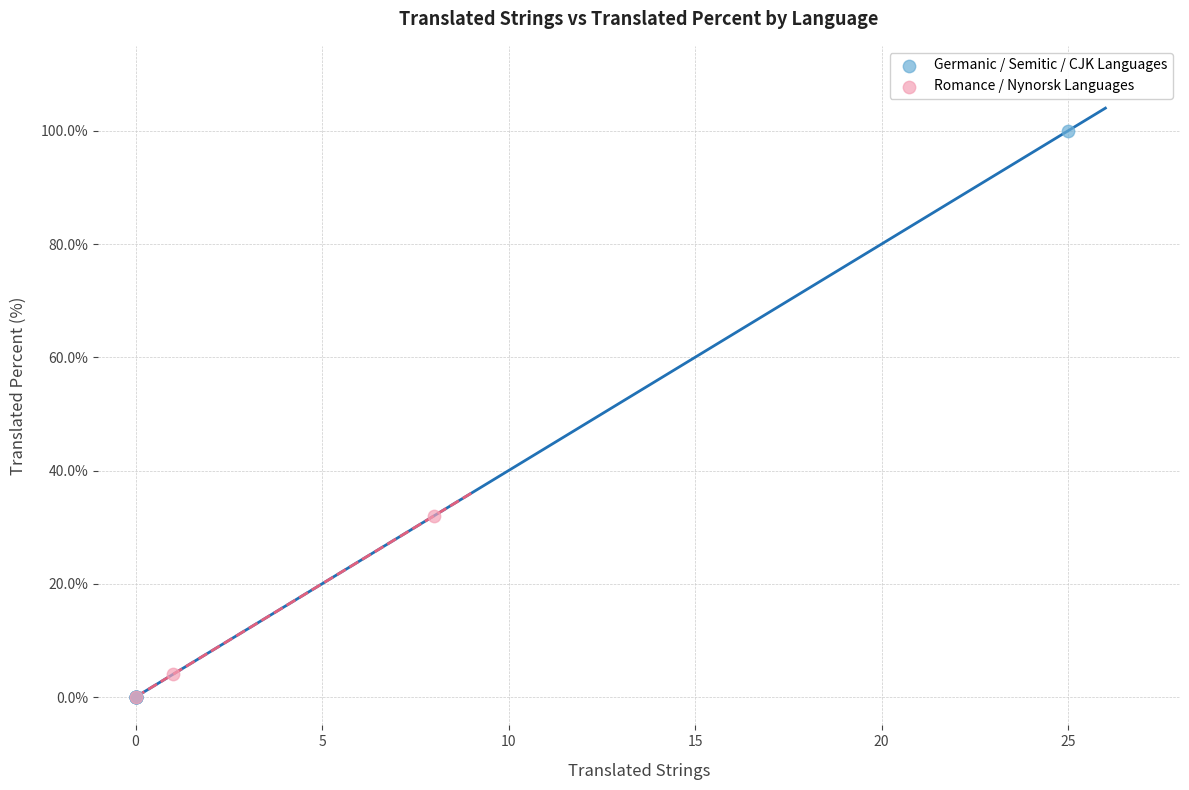

Which series contains the highest Y value?

Germanic / Semitic / CJK Languages